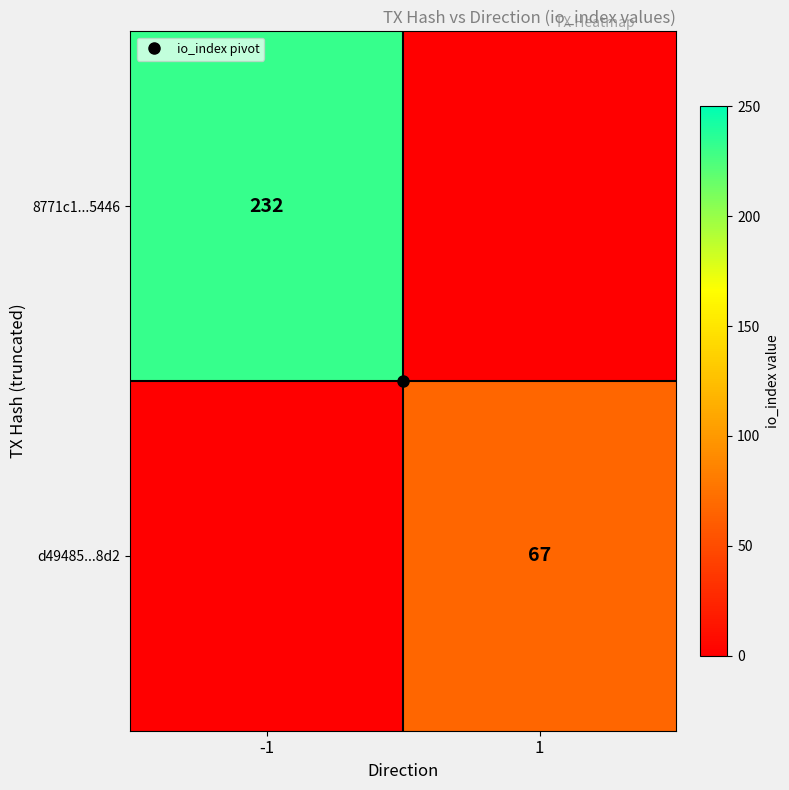

The value of 8771c1...5446 at 1 is -128. True or false?

False